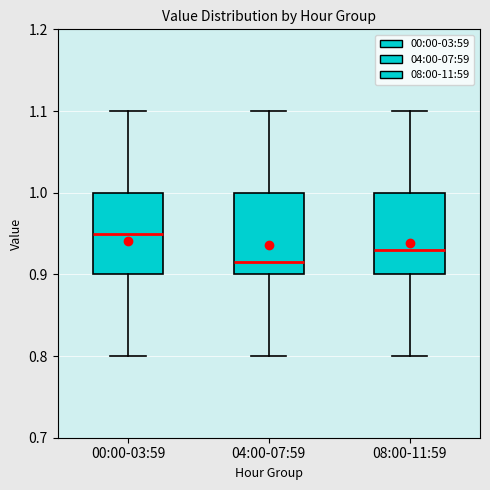

Where does the lower whisker of the box for 00:00-03:59 end on the y-axis? The values are not printed on the chart, so give them approximately, as read against the axis.

0.80